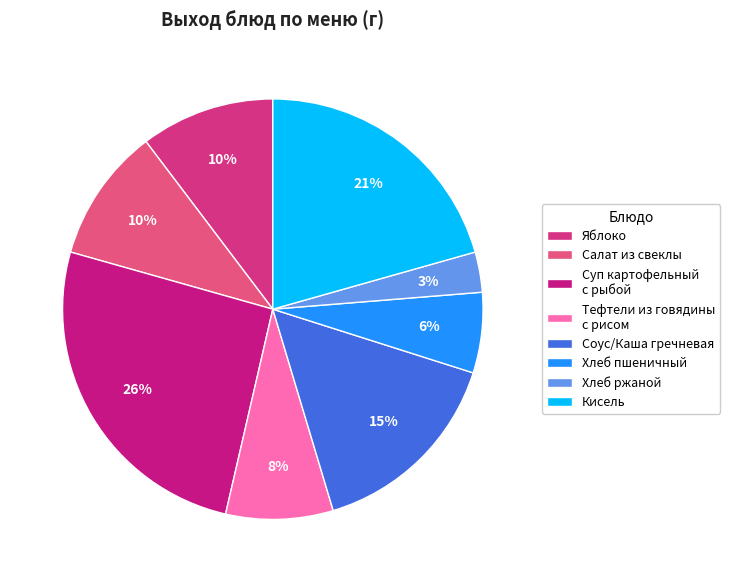

True or false: Тефтели из говядины с рисом accounts for 31% of the total.

False